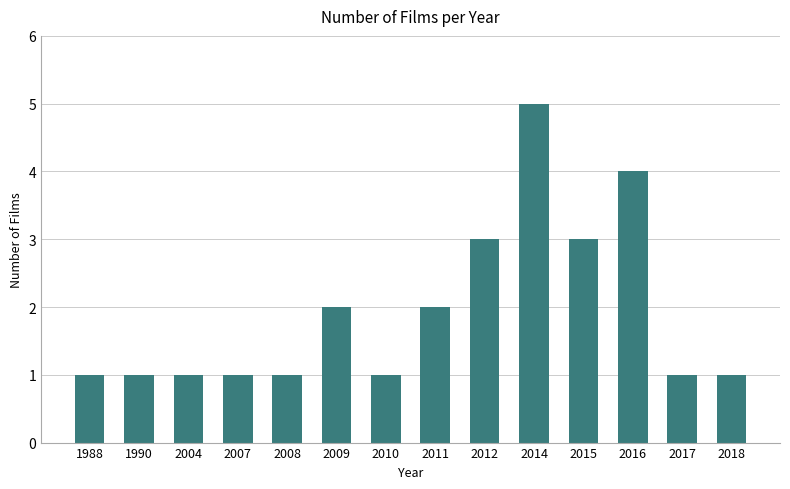

What is the difference between the maximum and minimum values?

4